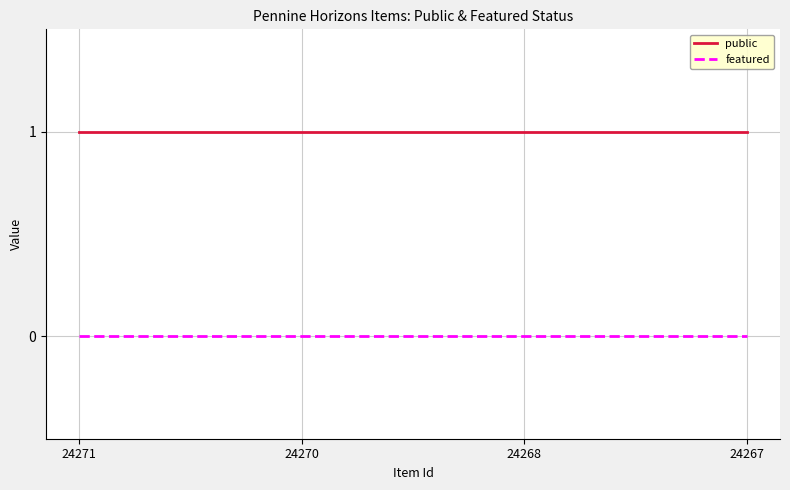

Is the value of featured at 24267 greater than the value of public at 24271?

No